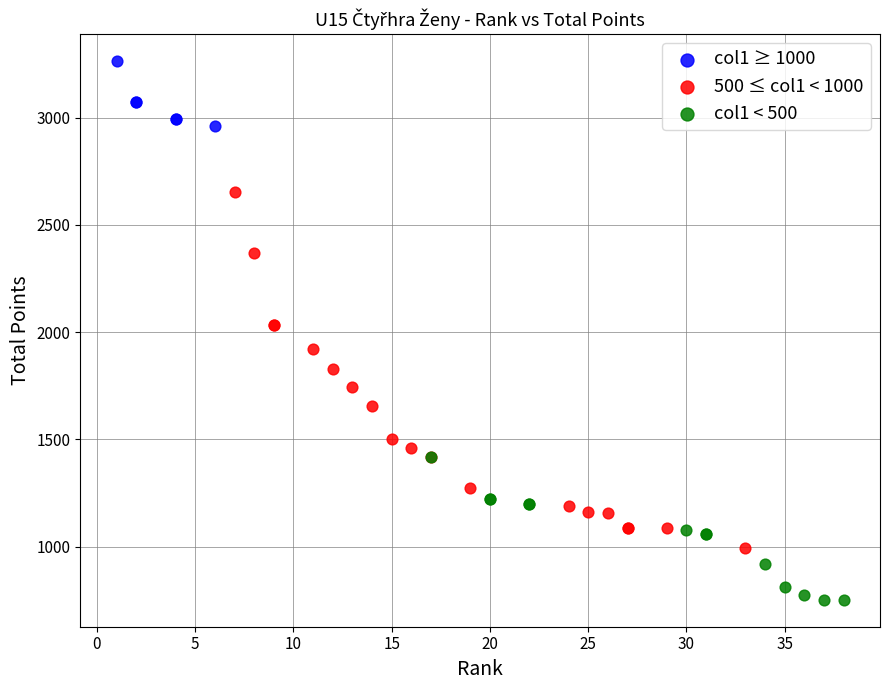

Which series contains the highest Y value?

col1 ≥ 1000